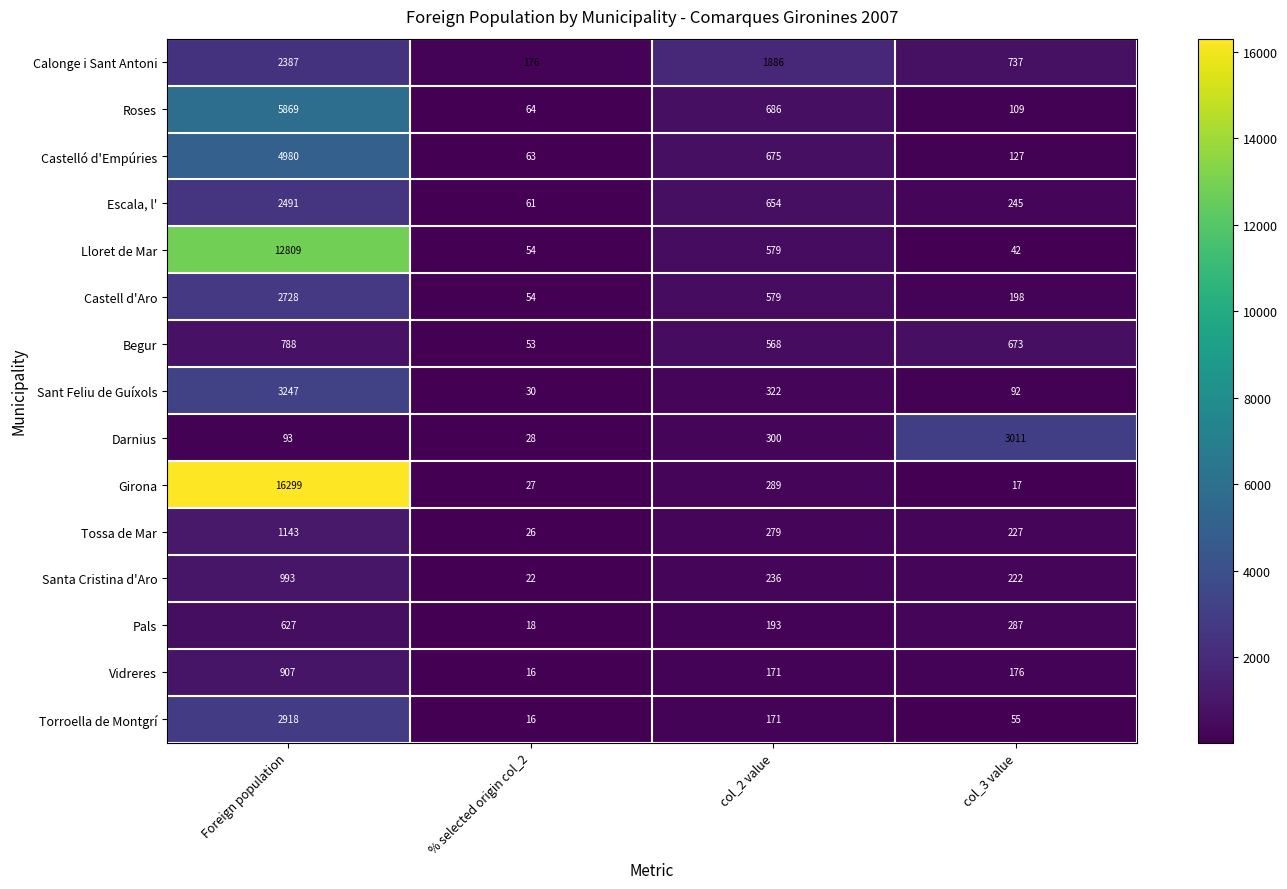

List the series in order of their peak value, highest first.

Girona, Lloret de Mar, Roses, Castelló d'Empúries, Sant Feliu de Guíxols, Darnius, Torroella de Montgrí, Castell d'Aro, Escala, l', Calonge i Sant Antoni, Tossa de Mar, Santa Cristina d'Aro, Vidreres, Begur, Pals